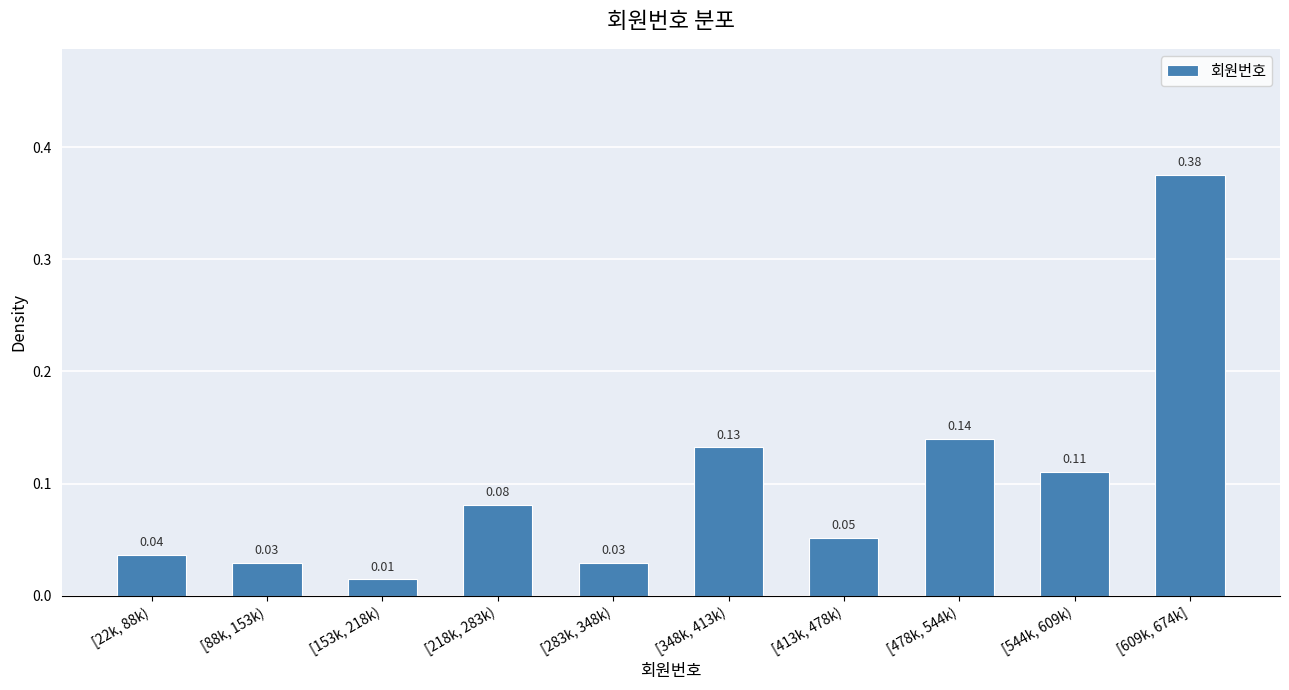

What is the change in value from [283k, 348k) to [544k, 609k)?

+0.1